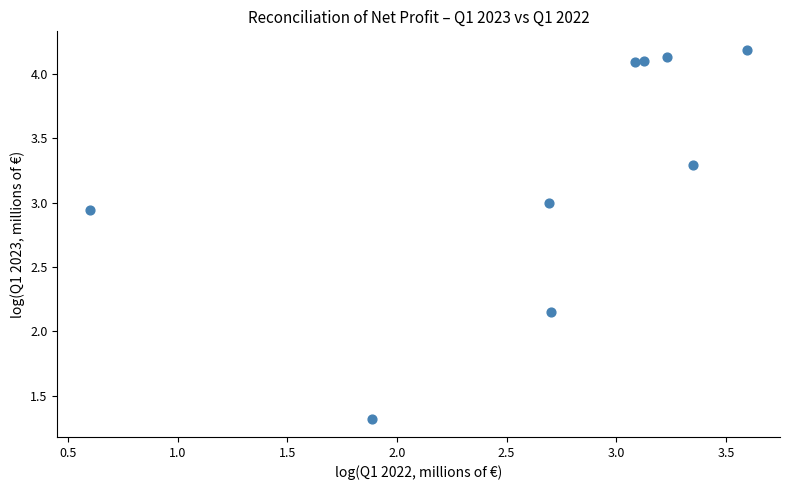

What is the average X value?

2.7